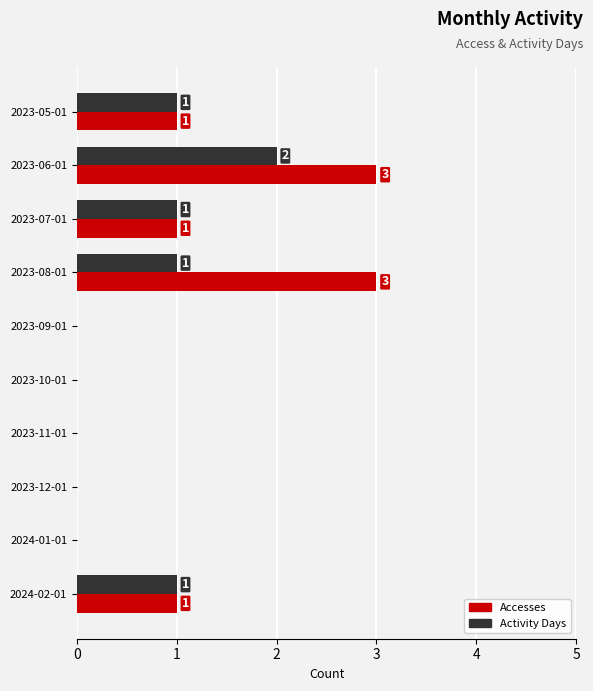

Between 2023-07-01 and 2023-08-01, which series saw the biggest shift?

Accesses